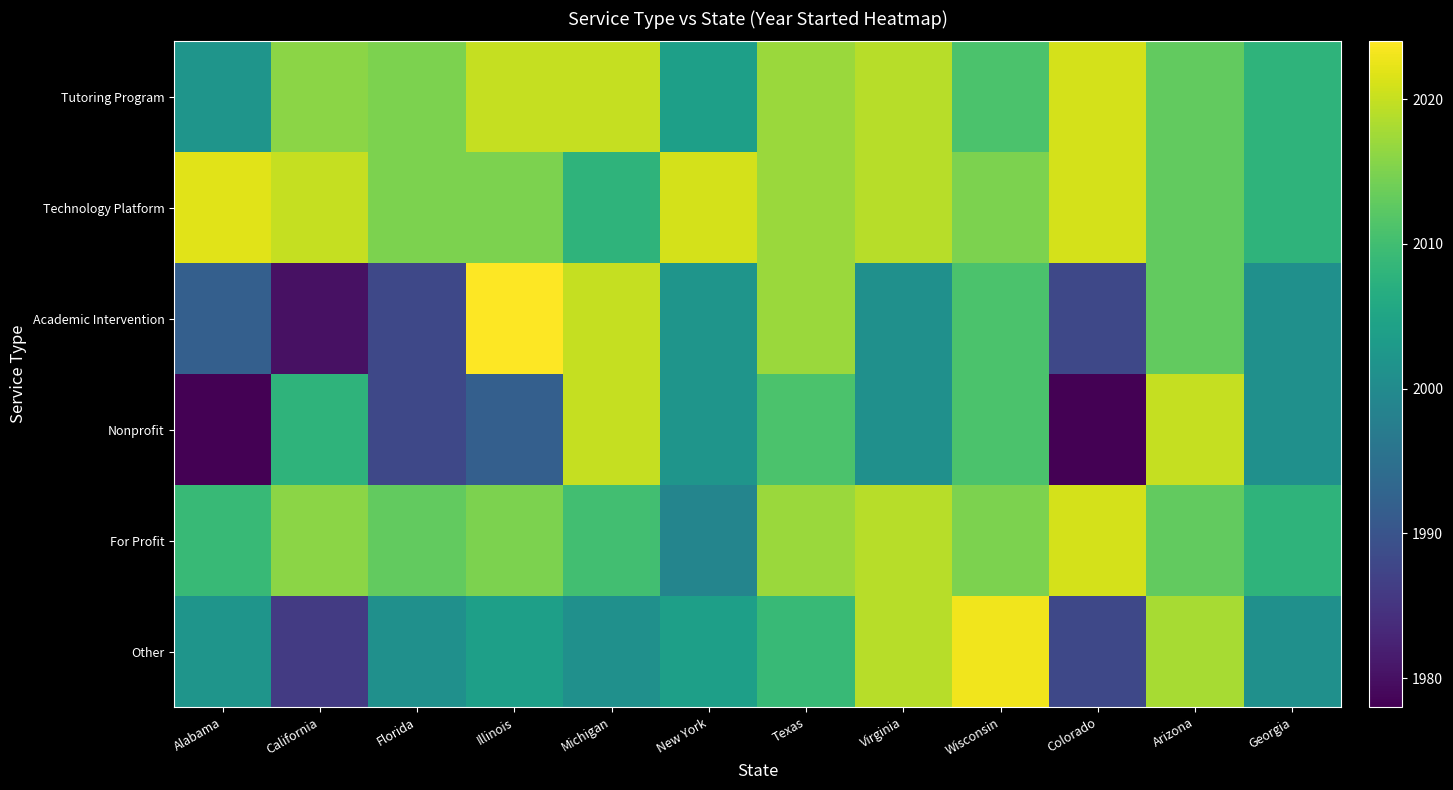

Reading left to right, transcribe all the data shown in this chart.

Tutoring Program: Alabama=2002	California=2016	Florida=2015	Illinois=2020	Michigan=2020	New York=2004	Texas=2017	Virginia=2019	Wisconsin=2011	Colorado=2021	Arizona=2013	Georgia=2008
Technology Platform: Alabama=2022	California=2020	Florida=2015	Illinois=2015	Michigan=2008	New York=2021	Texas=2017	Virginia=2019	Wisconsin=2015	Colorado=2021	Arizona=2013	Georgia=2008
Academic Intervention: Alabama=1992	California=1980	Florida=1988	Illinois=2024	Michigan=2020	New York=2002	Texas=2017	Virginia=2001	Wisconsin=2011	Colorado=1988	Arizona=2013	Georgia=2001
Nonprofit: Alabama=1978	California=2008	Florida=1988	Illinois=1992	Michigan=2020	New York=2002	Texas=2011	Virginia=2001	Wisconsin=2011	Colorado=1978	Arizona=2020	Georgia=2001
For Profit: Alabama=2009	California=2016	Florida=2013	Illinois=2015	Michigan=2010	New York=1999	Texas=2017	Virginia=2019	Wisconsin=2015	Colorado=2021	Arizona=2013	Georgia=2008
Other: Alabama=2002	California=1986	Florida=2001	Illinois=2004	Michigan=2001	New York=2004	Texas=2009	Virginia=2019	Wisconsin=2023	Colorado=1988	Arizona=2018	Georgia=2001